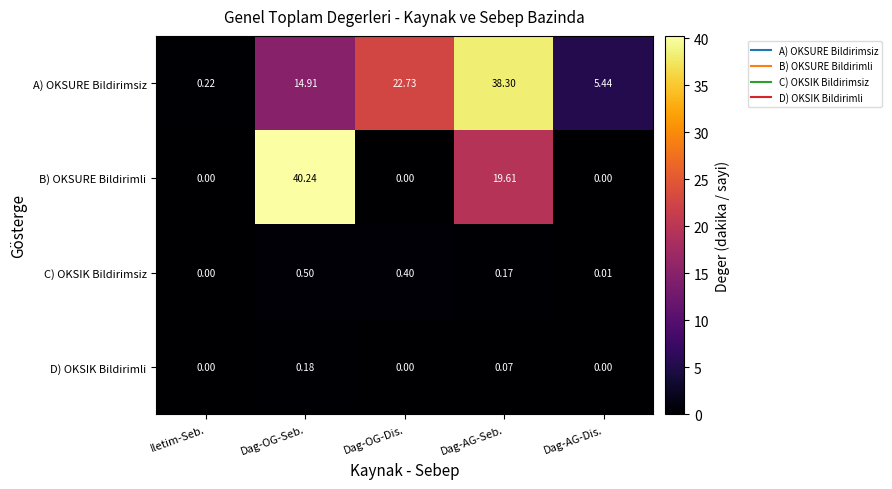

What is the maximum value shown in the chart?

40.2